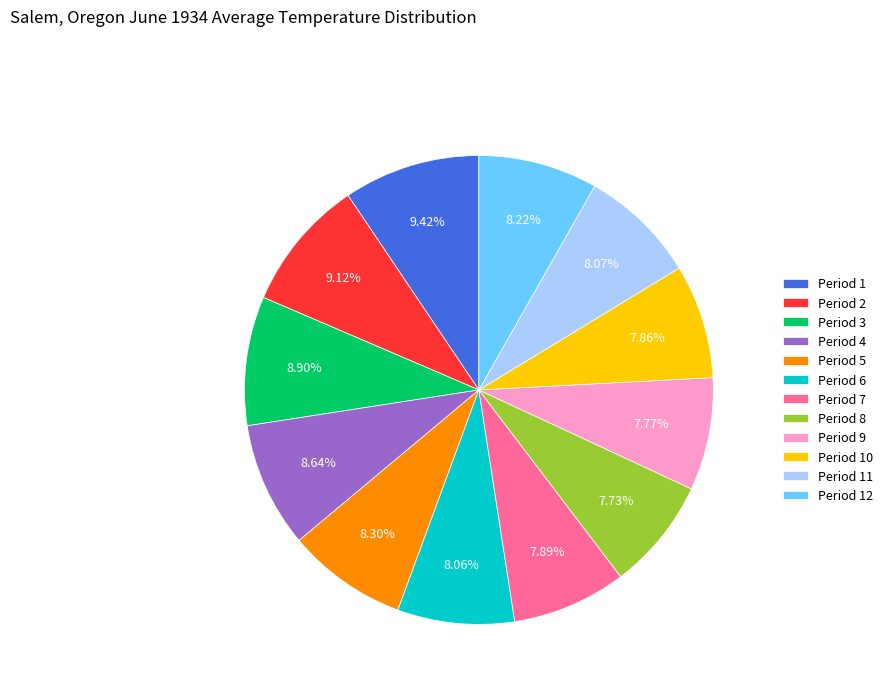

Does any single category account for the majority?

No